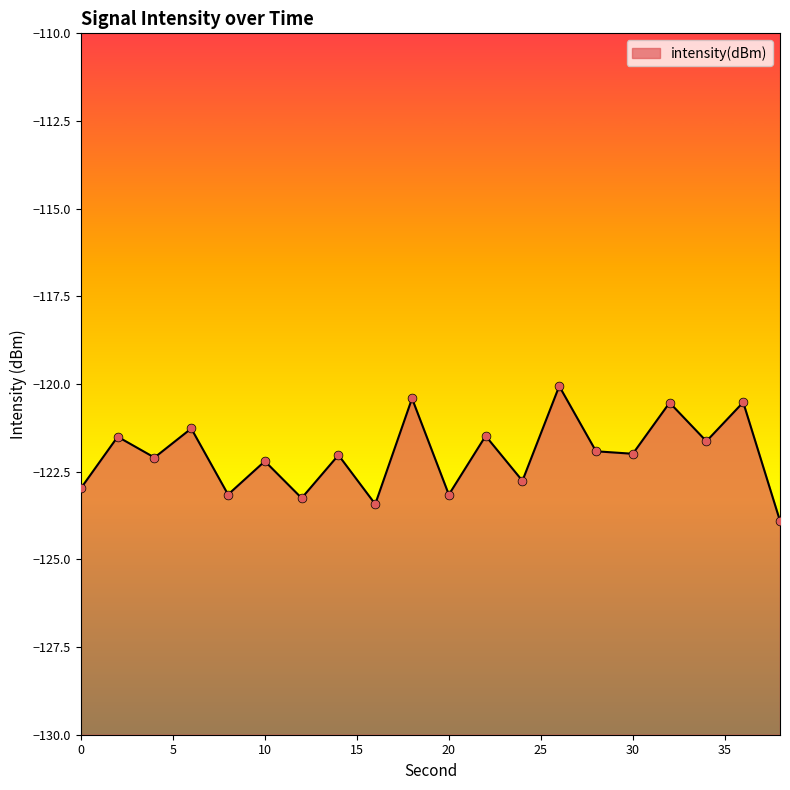

Which has a higher value, 2 or 22?

22